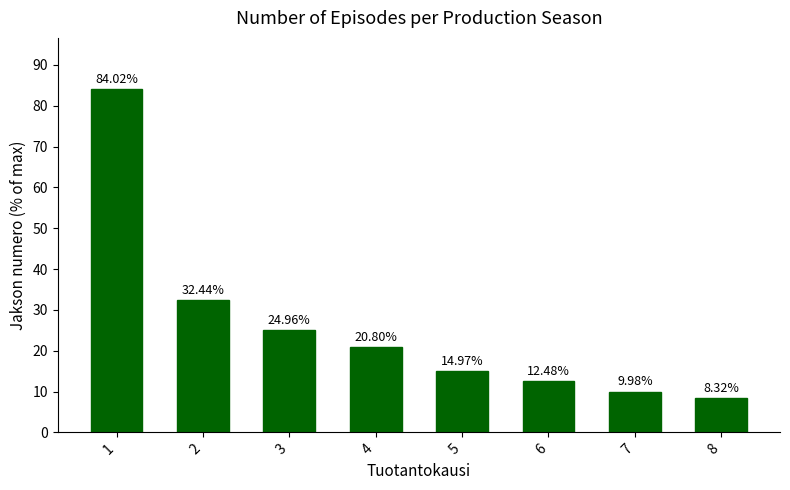

Are the bars grouped side by side (vs. stacked)?

No